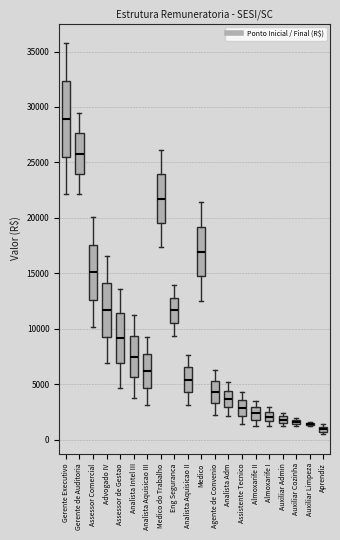

Which box is the tallest, from its lower edge to its upper edge?

Gerente Executivo